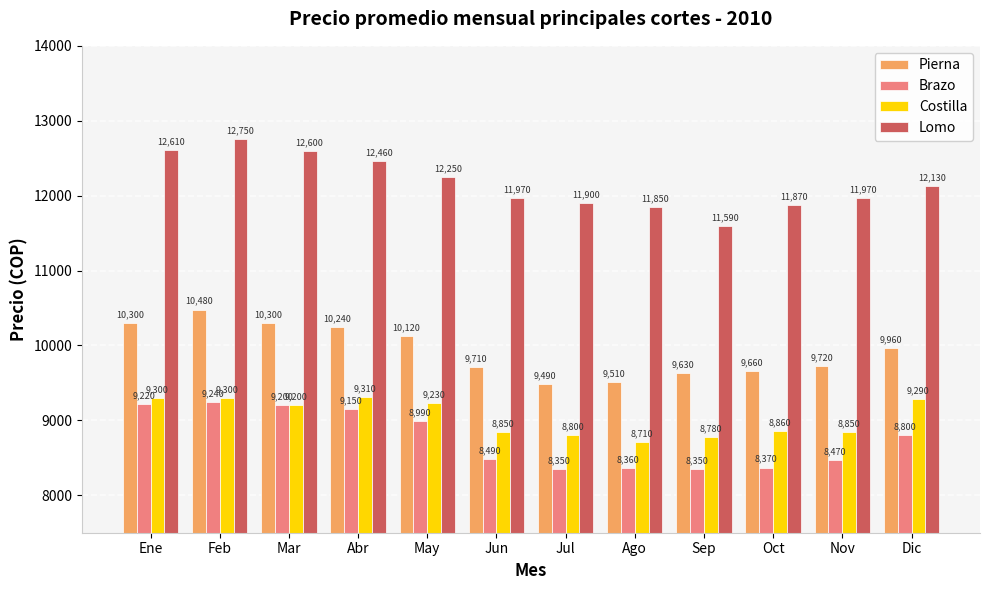

What is the label of the 6th bar from the left?

Jun